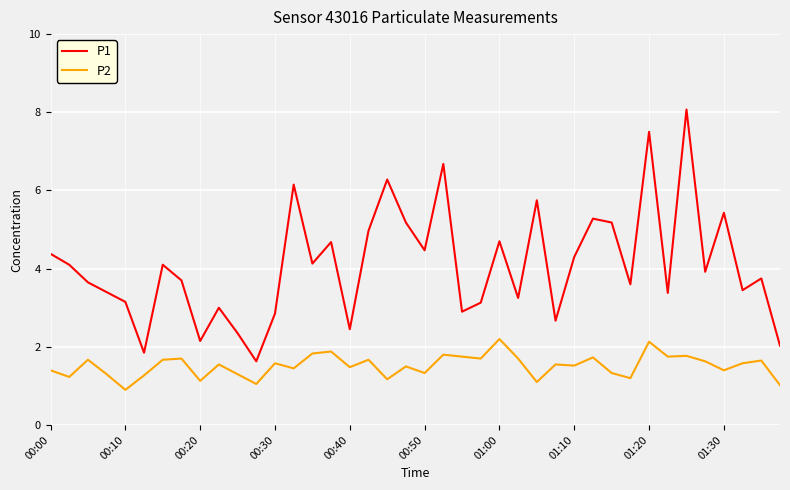

True or false: P1 has more than 0 interior local peaks.

True